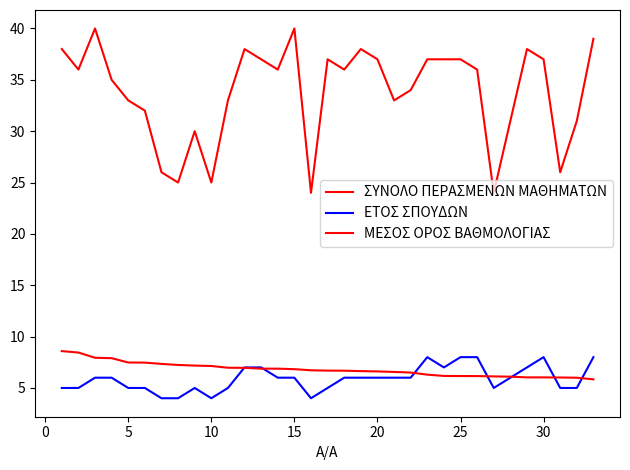

True or false: ΕΤΟΣ ΣΠΟΥΔΩΝ and ΣΥΝΟΛΟ ΠΕΡΑΣΜΕΝΩΝ ΜΑΘΗΜΑΤΩΝ intersect in this chart.

False